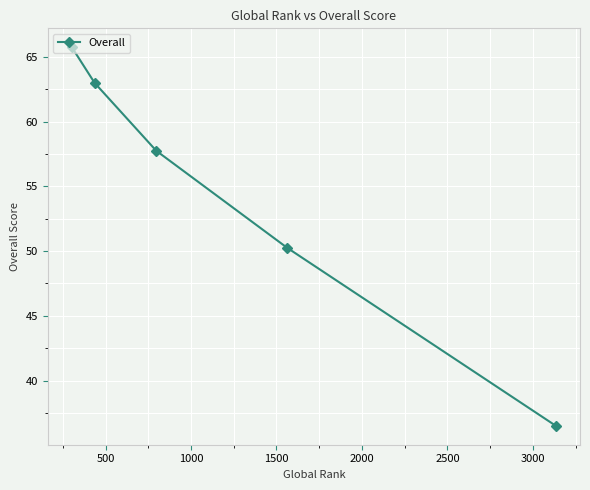

How many lines are shown in the chart?

1